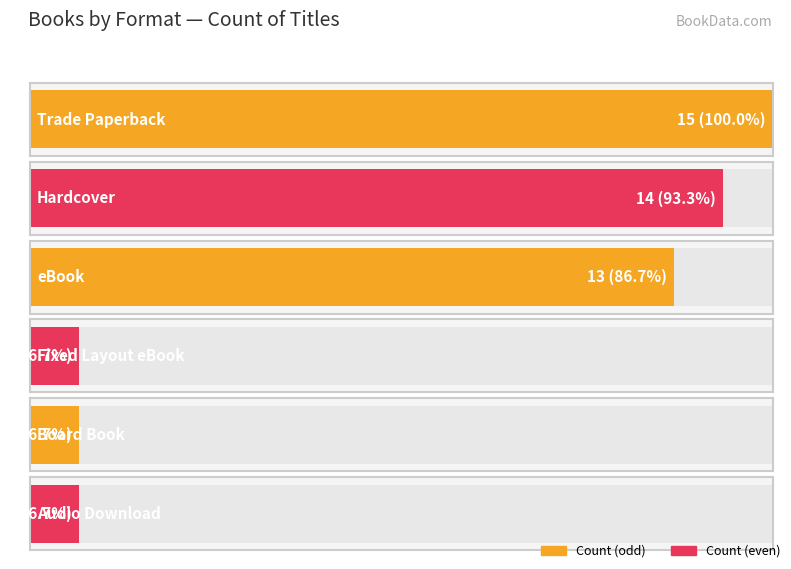

What is the label of the 4th bar from the left?

Fixed Layout eBook